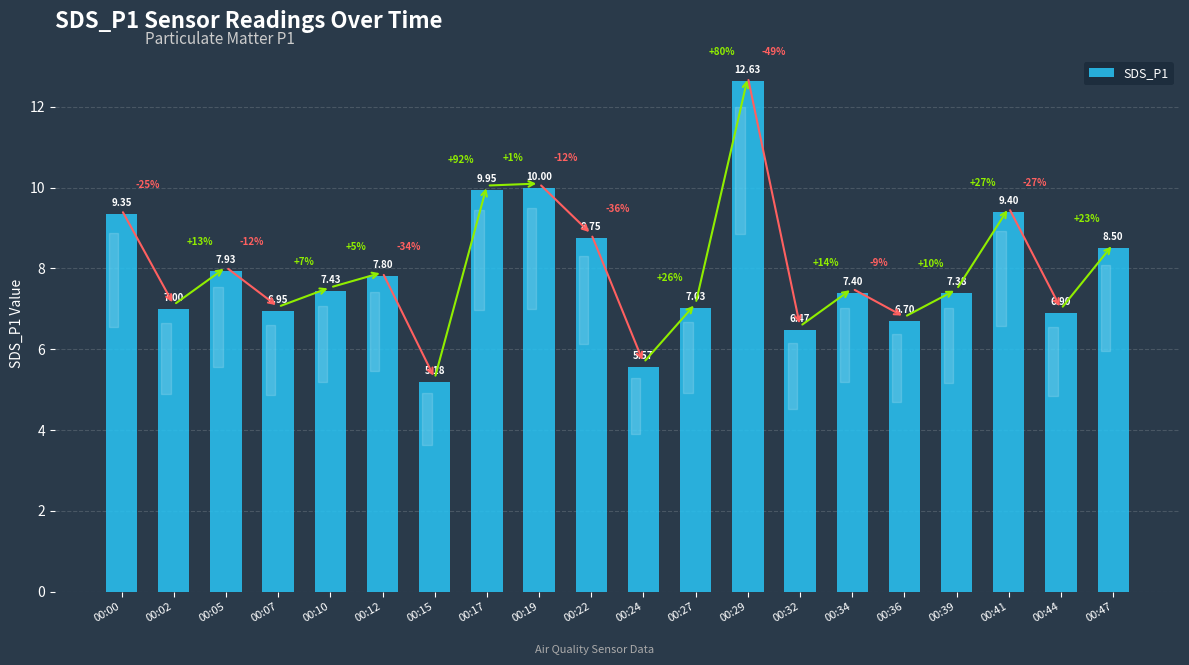

What is the smallest value displayed?

5.2